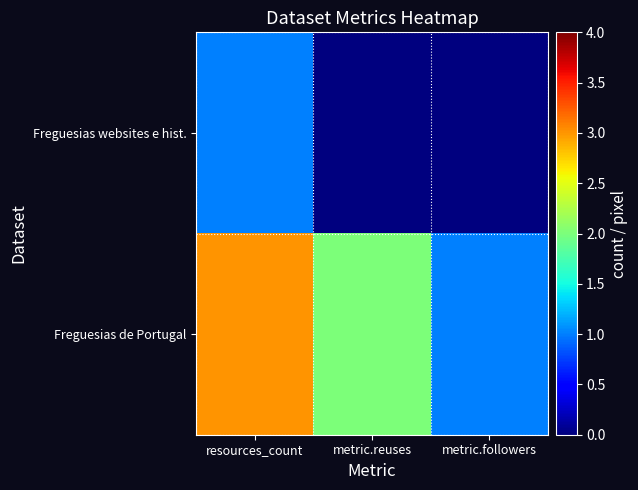

Between metric.followers and metric.reuses, which is larger?

metric.followers